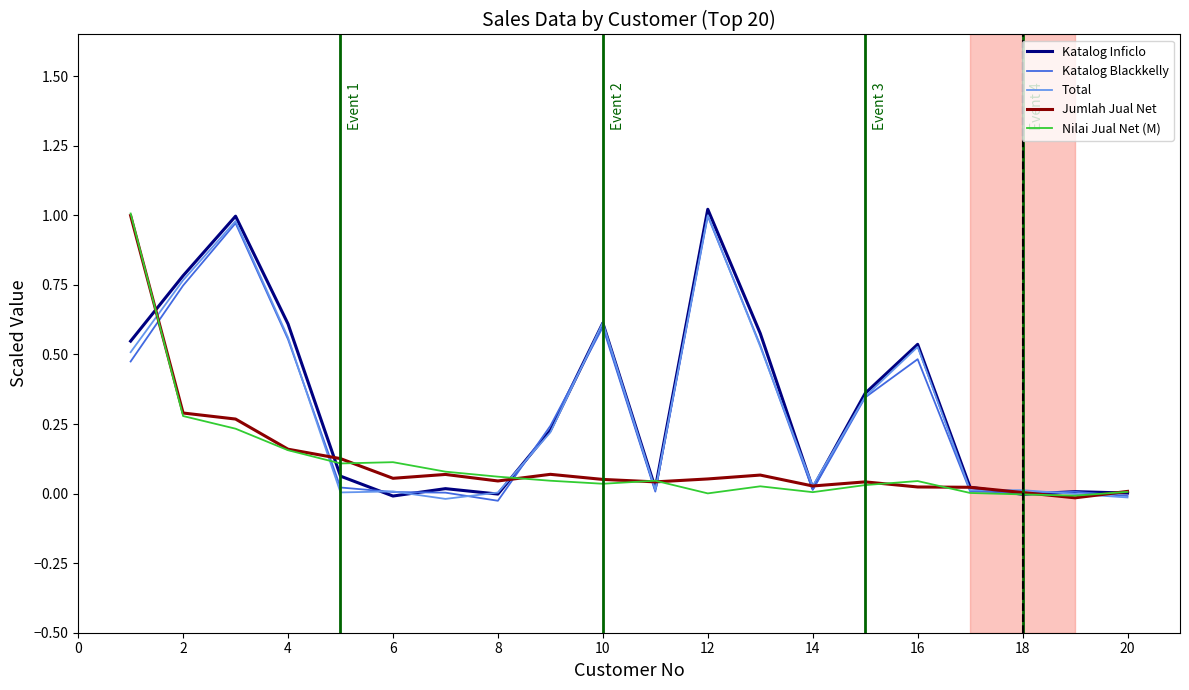

In Total, how many points are higher than both neighbors (excluding endpoints)?

6